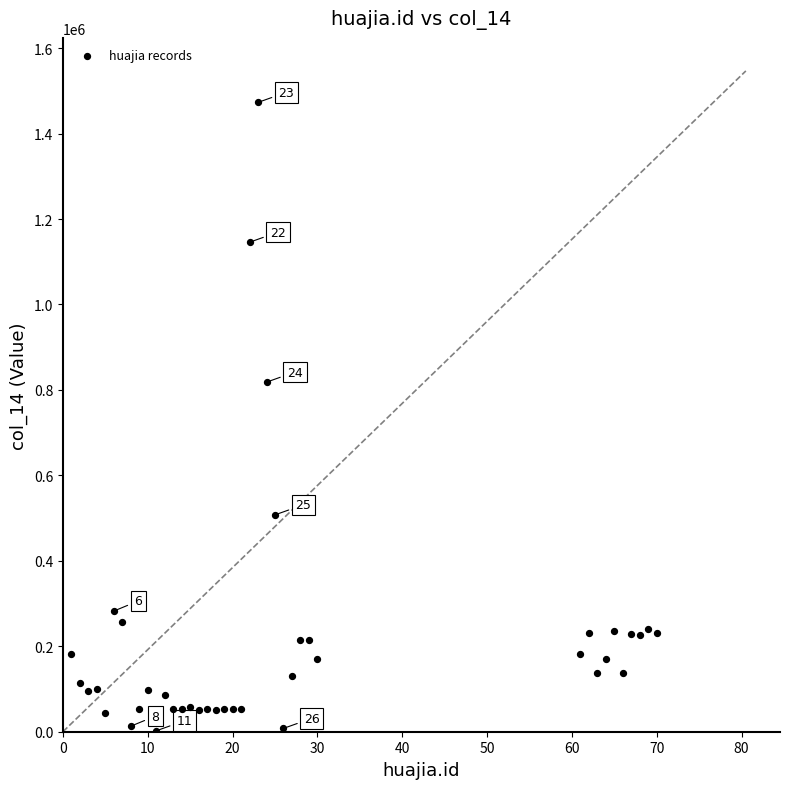

What Y value in the scatter plot is closest to 737612?

818250